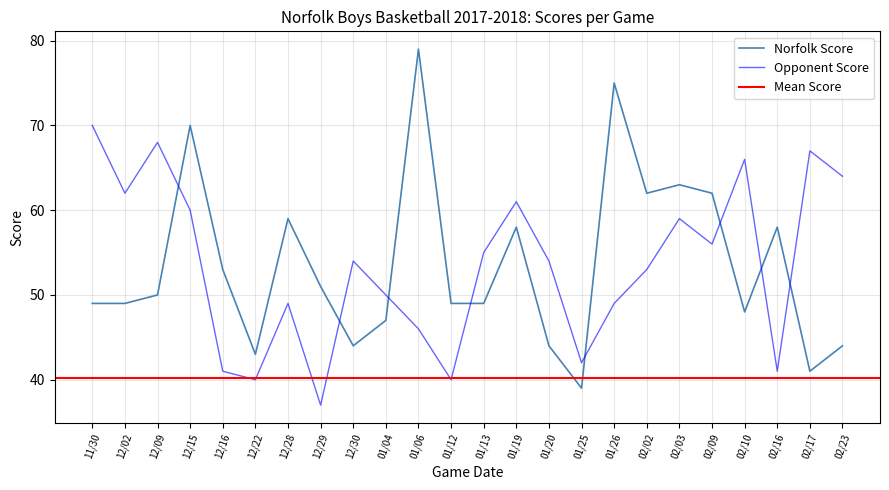

Where does the Opponent Score series first go above 54?

11/30